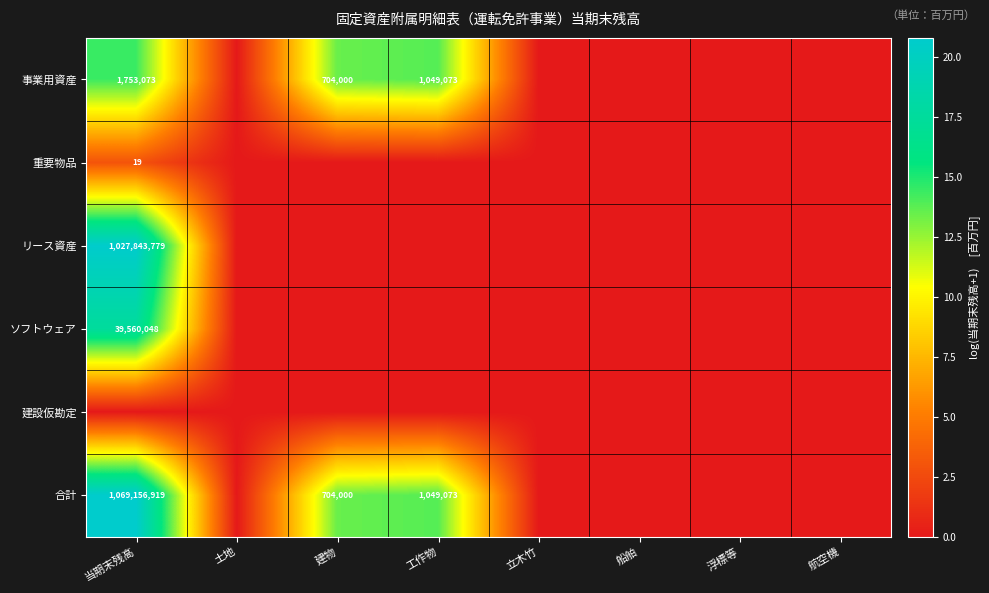

The 合計 series shows 704000 at 建物. True or false?

True